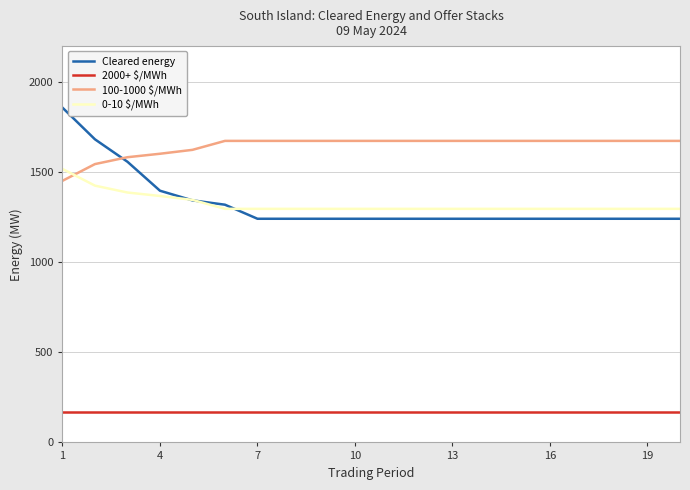

Which series ends up on top after the final intersection of 0-10 $/MWh and 100-1000 $/MWh?

100-1000 $/MWh